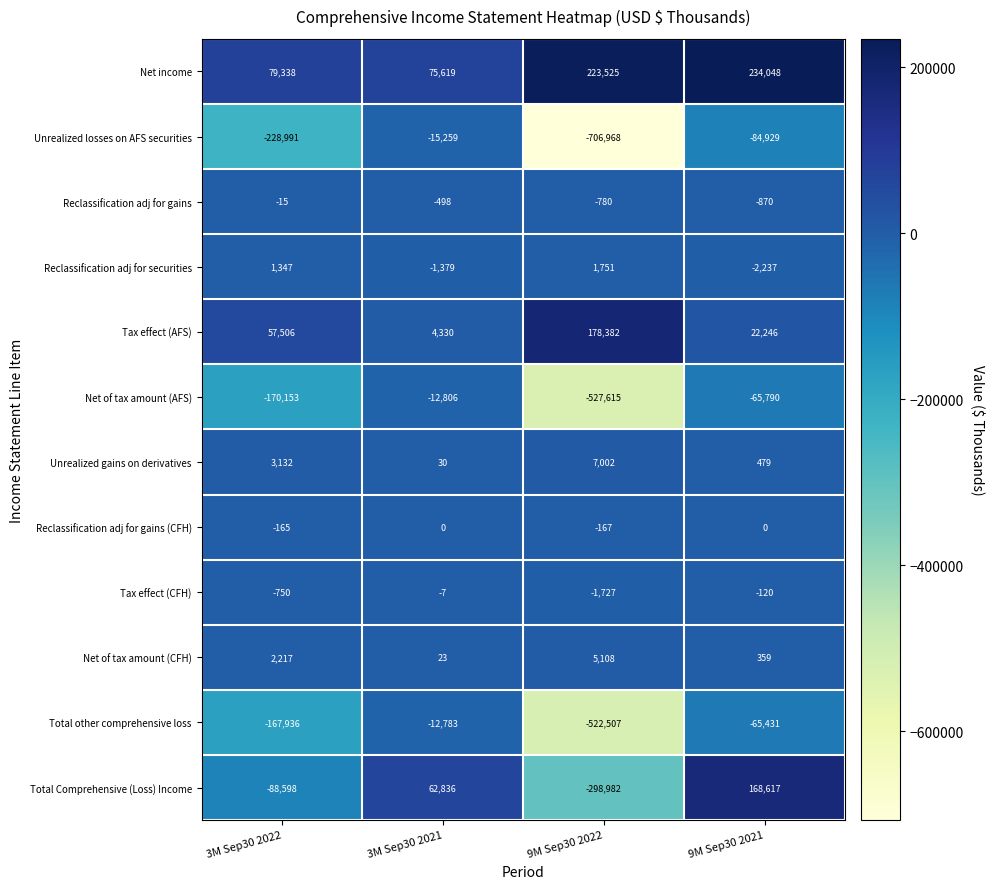

Rank the series by their maximum value, from highest to lowest.

Net income, Tax effect (AFS), Total Comprehensive (Loss) Income, Unrealized gains on derivatives, Net of tax amount (CFH), Reclassification adj for securities, Reclassification adj for gains (CFH), Tax effect (CFH), Reclassification adj for gains, Total other comprehensive loss, Net of tax amount (AFS), Unrealized losses on AFS securities